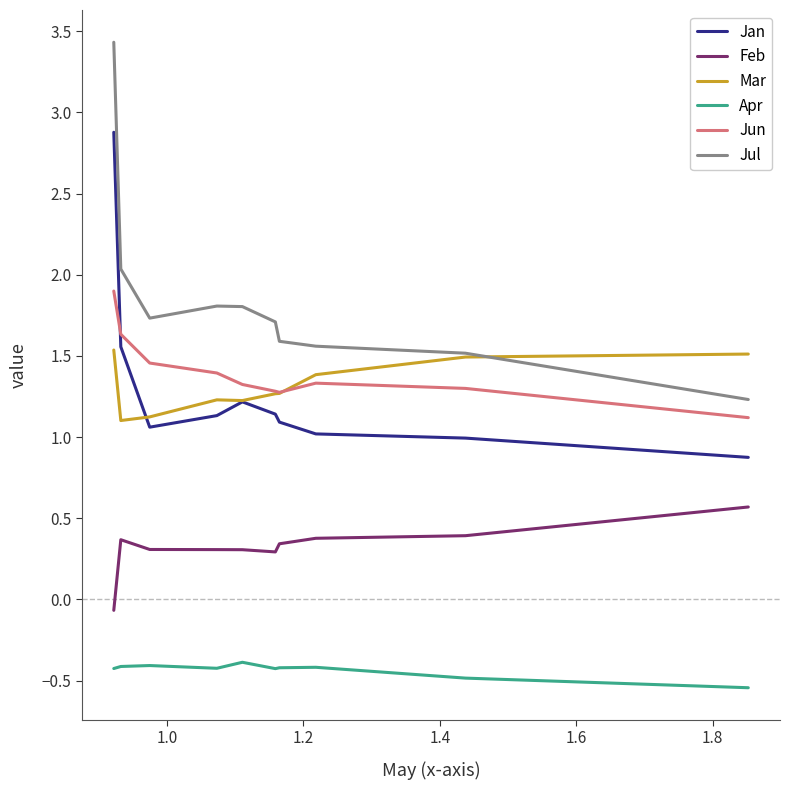

Rank the series by their maximum value, from lowest to highest.

Apr, Feb, Mar, Jun, Jan, Jul